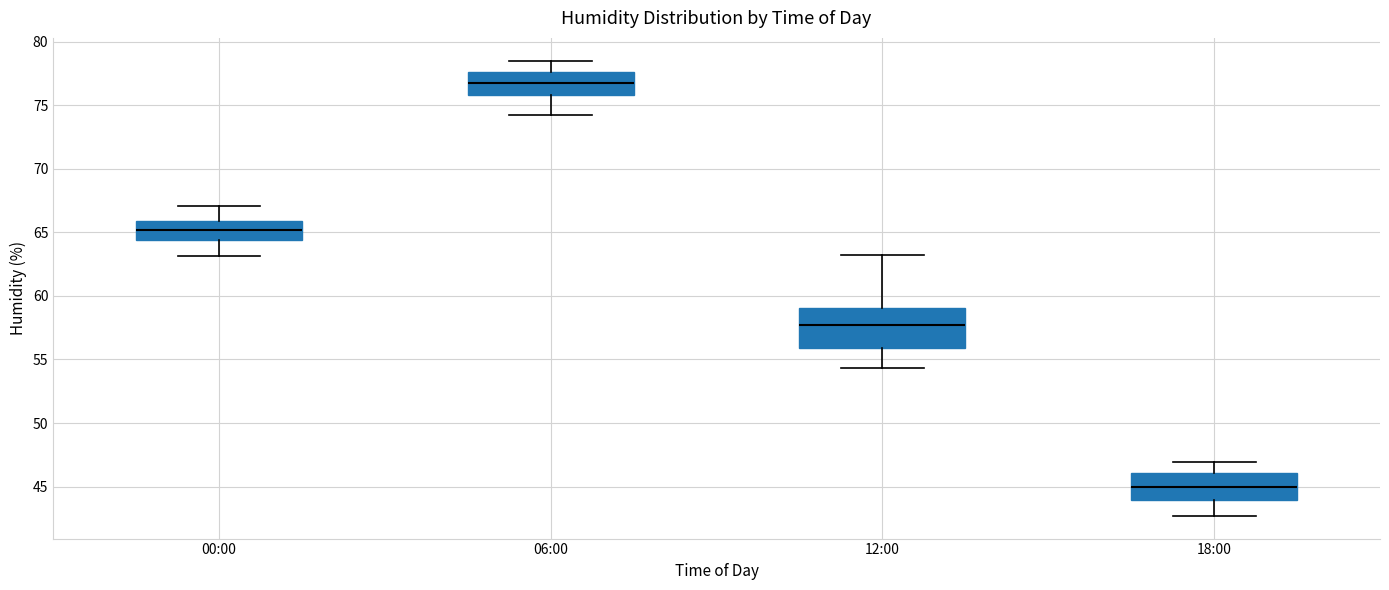

Reading left to right, read every box against the y-axis: the position of its median line, the range the box covers, and the ends of its whiskers. The values are not printed on the chart, so give them approximately, as read against the axis.

00:00: median 65.0, box 64.5 to 66.0, whiskers 63.0 to 67.0
06:00: median 77.0, box 76.0 to 77.5, whiskers 74.0 to 78.5
12:00: median 57.5, box 56.0 to 59.0, whiskers 54.5 to 63.0
18:00: median 45.0, box 44.0 to 46.0, whiskers 42.5 to 47.0